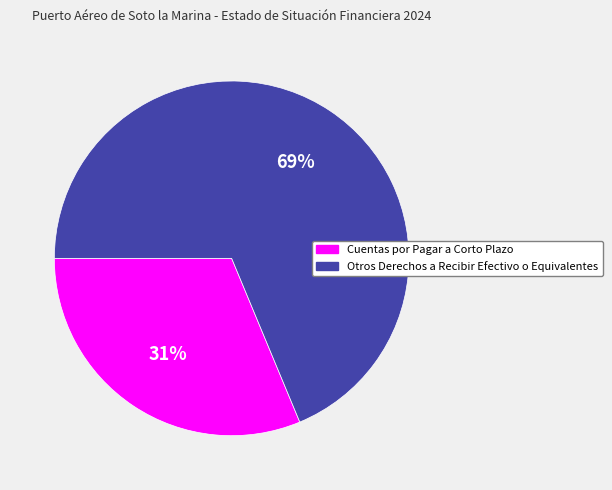

Is there any slice that represents more than half of the pie?

Yes